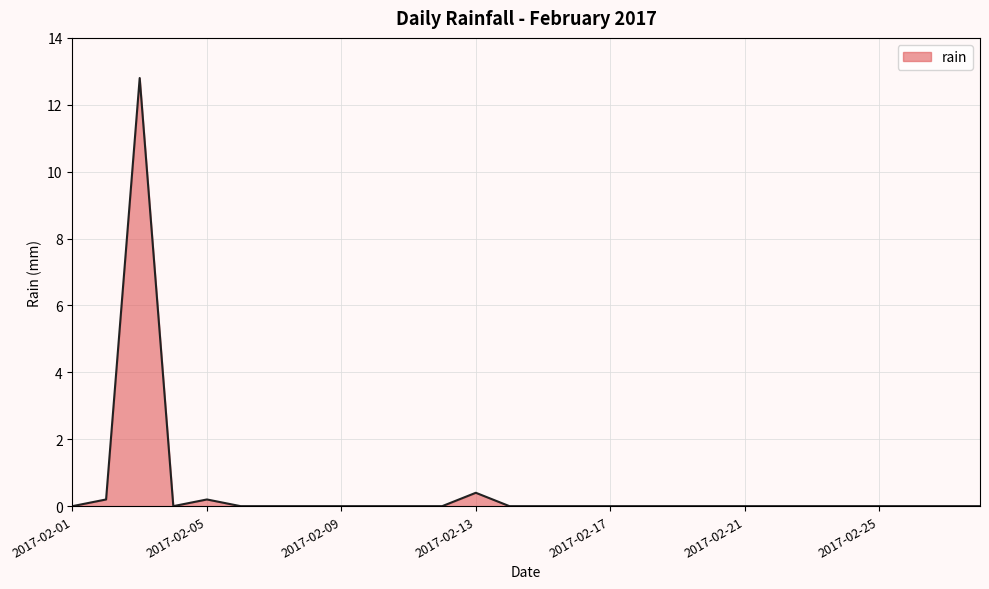

Reading left to right, list all the values displayed in this chart.

0.0	0.2	12.8	0.0	0.2	0.0	0.0	0.0	0.0	0.0	0.0	0.0	0.4	0.0	0.0	0.0	0.0	0.0	0.0	0.0	0.0	0.0	0.0	0.0	0.0	0.0	0.0	0.0